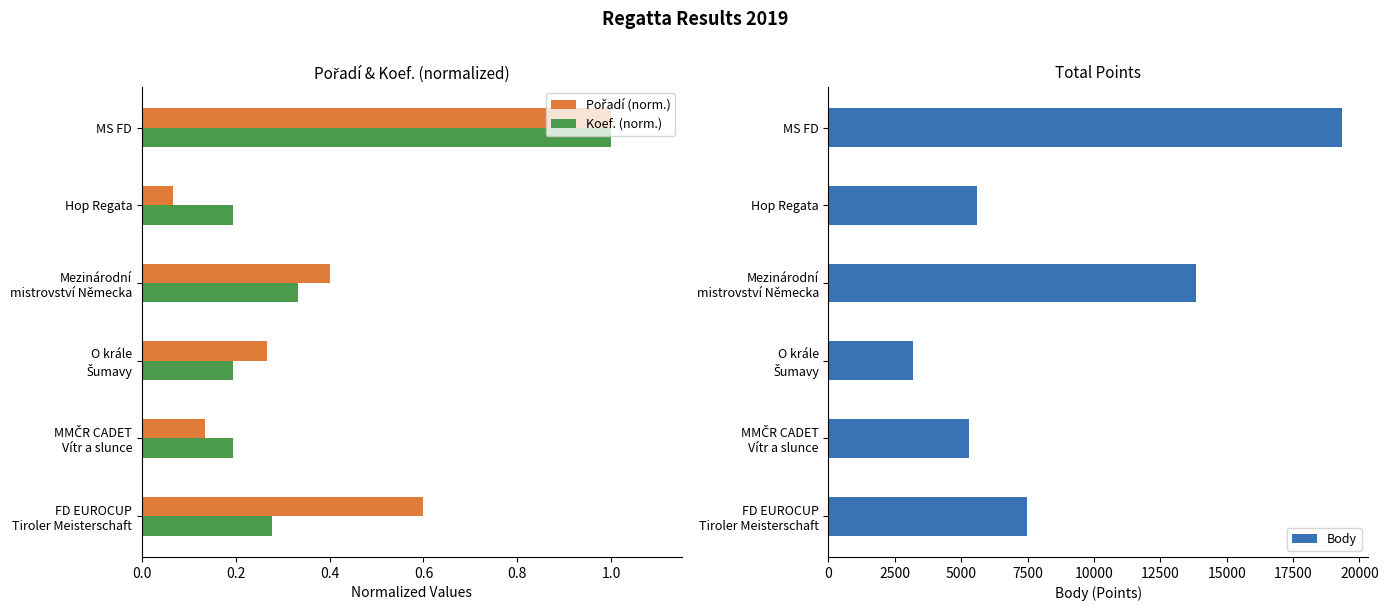

What is the lowest value of the Body series?

3172